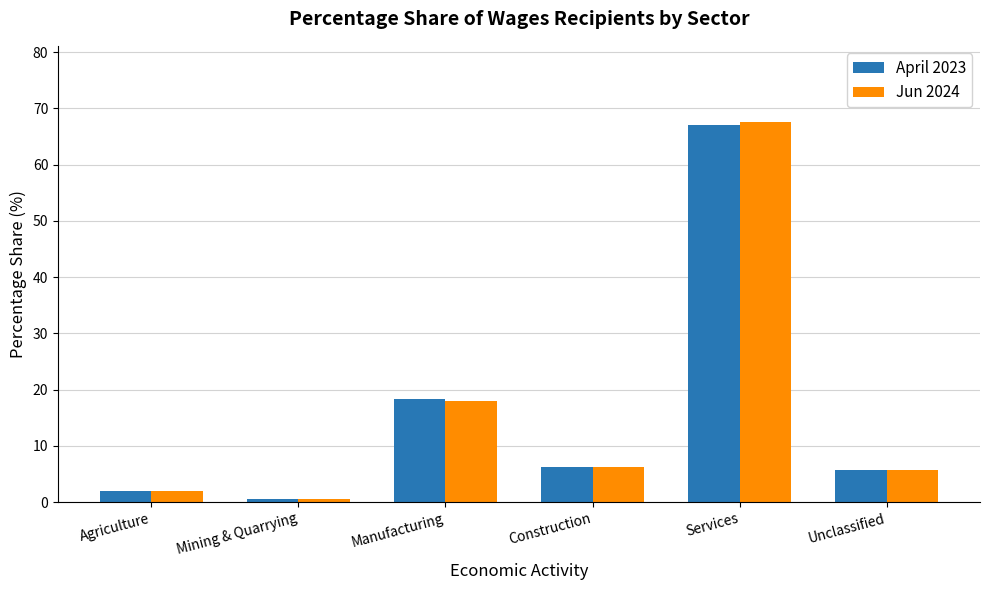

Reading right to left, extract all data points from this chart.

April 2023: 5.8	67.1	6.2	18.4	0.5	2.0
Jun 2024: 5.7	67.6	6.2	18.0	0.6	1.9